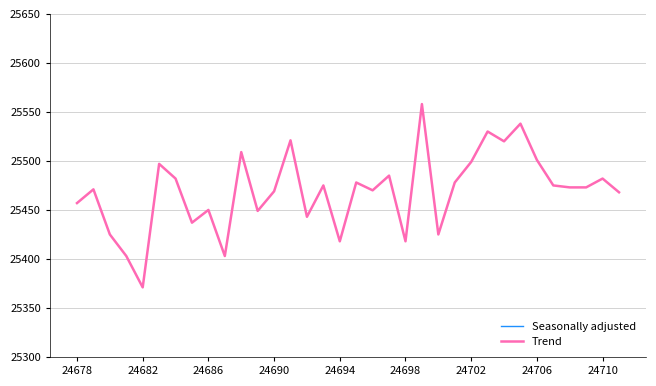

At 25, list the series in order from smallest to largest.

Trend, Seasonally adjusted